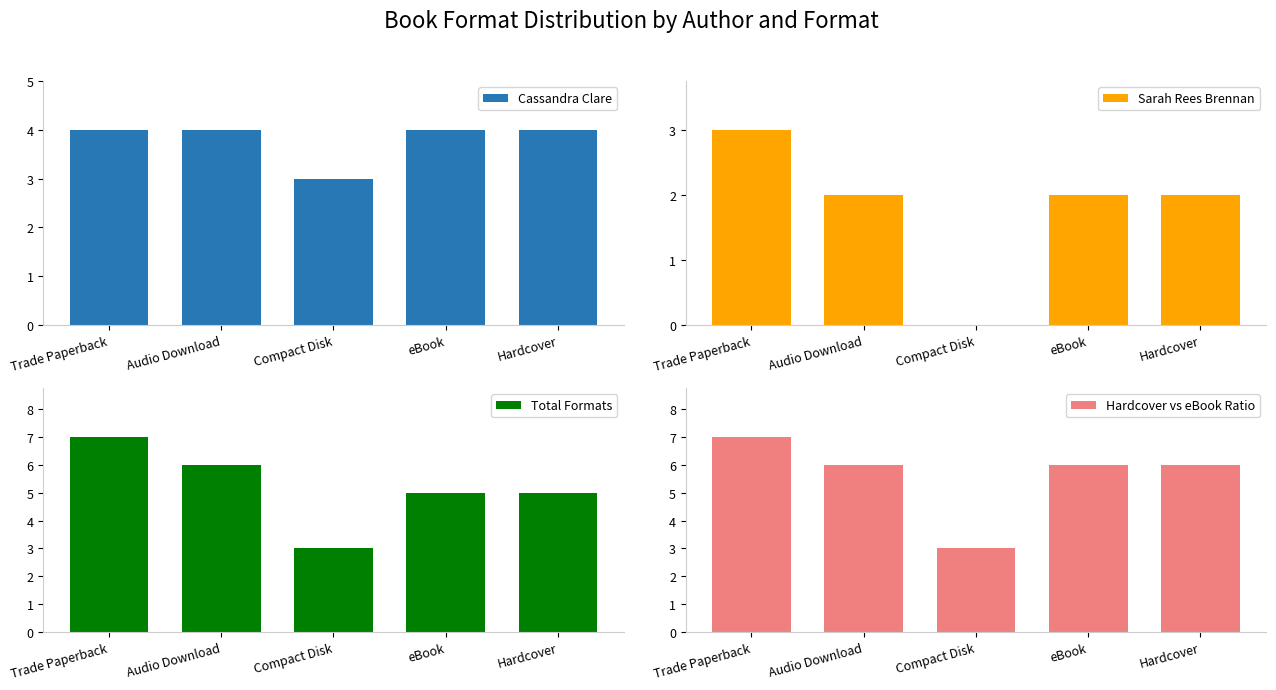

What is the sum of all Total Formats values?

26